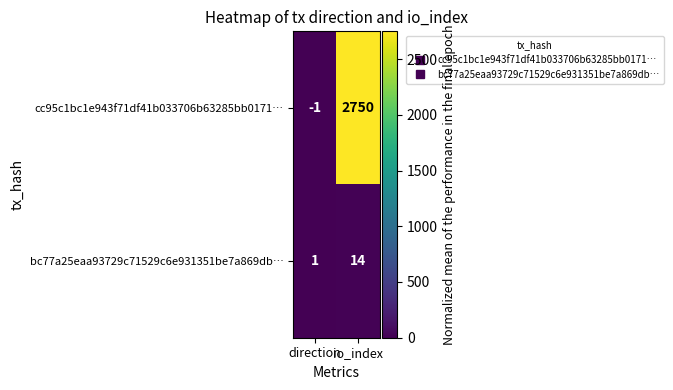

Which category has the highest value across all series?

io_index